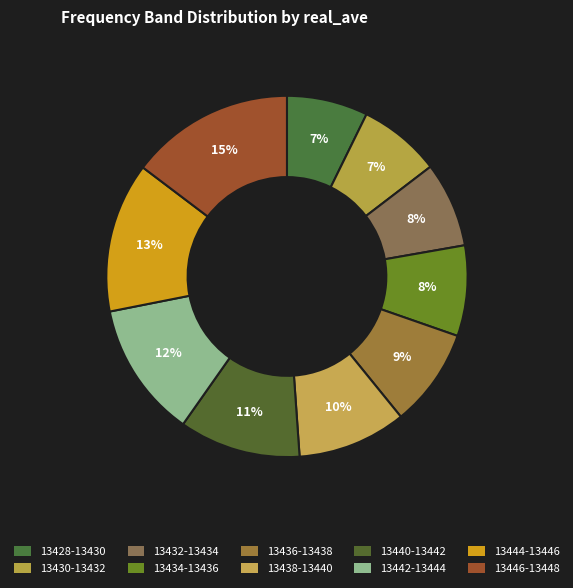

How many segments does this pie chart have?

10